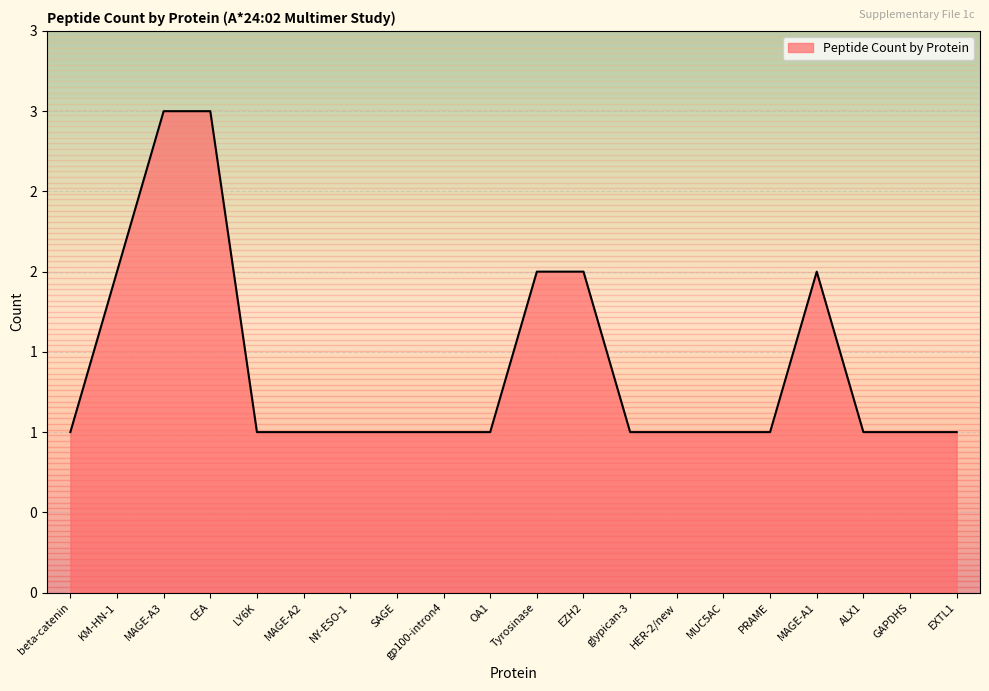

At which category does the chart reach its peak across all series?

MAGE-A3